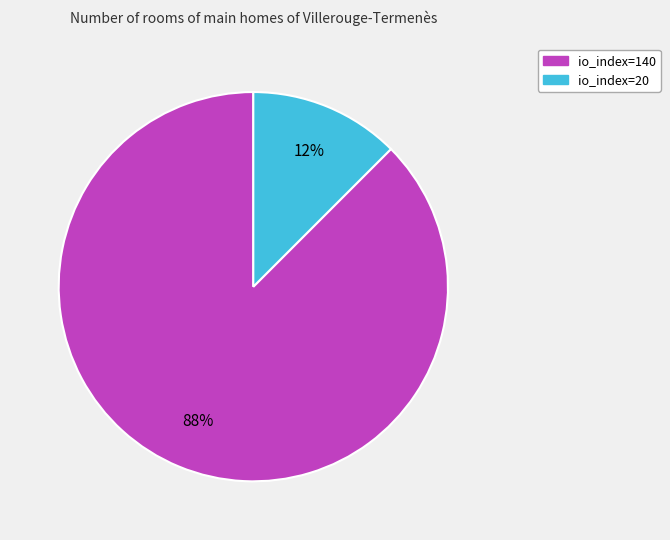

Is it true that io_index=20 is 12% of the pie?

True